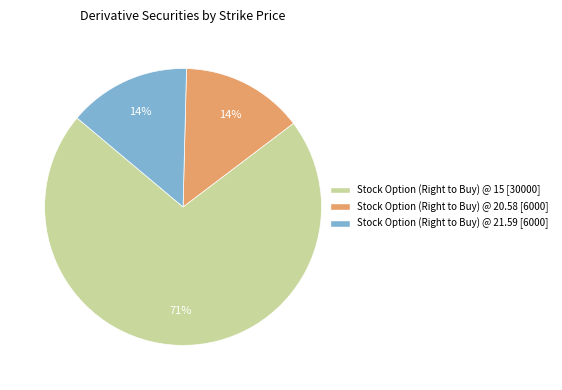

To the nearest percent, what is the average slice percentage?

33%